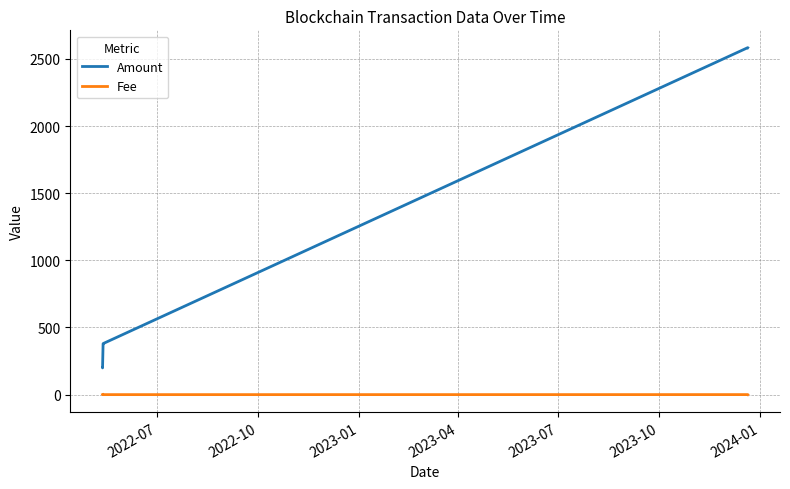

True or false: Fee and Amount intersect in this chart.

False